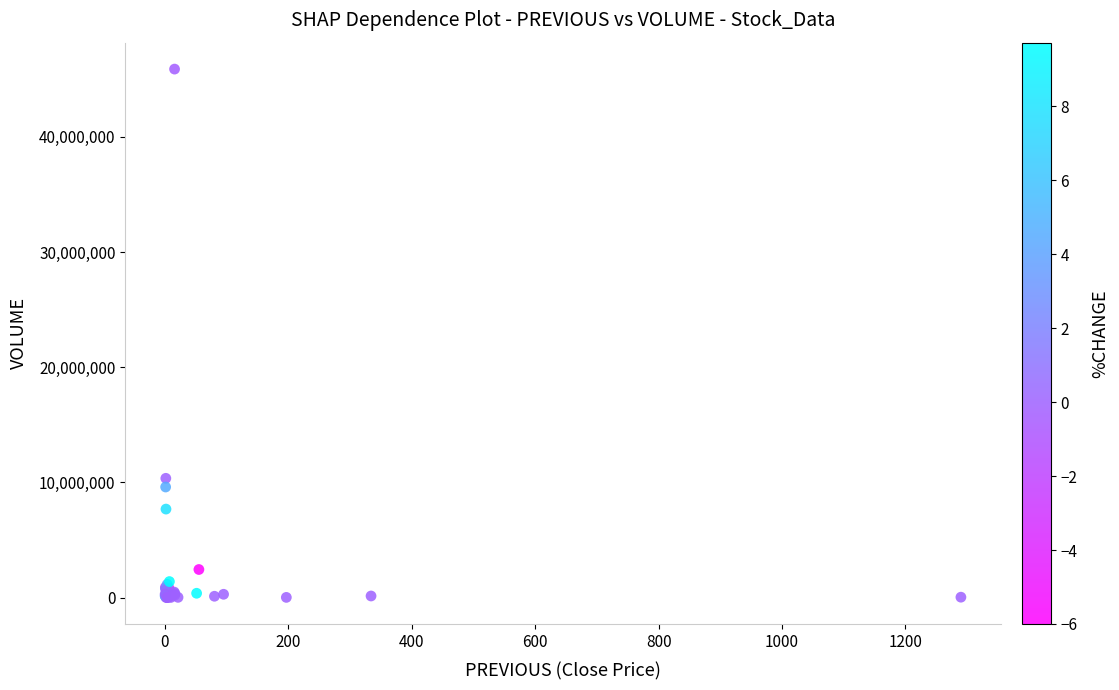

What Y value in the scatter plot is closest to 22939030?

10350893